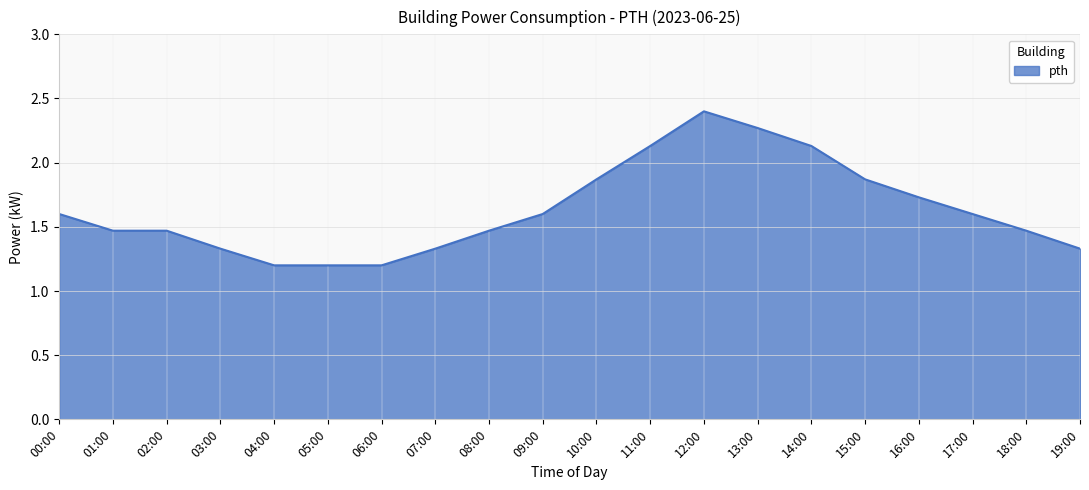

Approximately how many times larger is the value at 07:00 compared to 16:00?

0.8